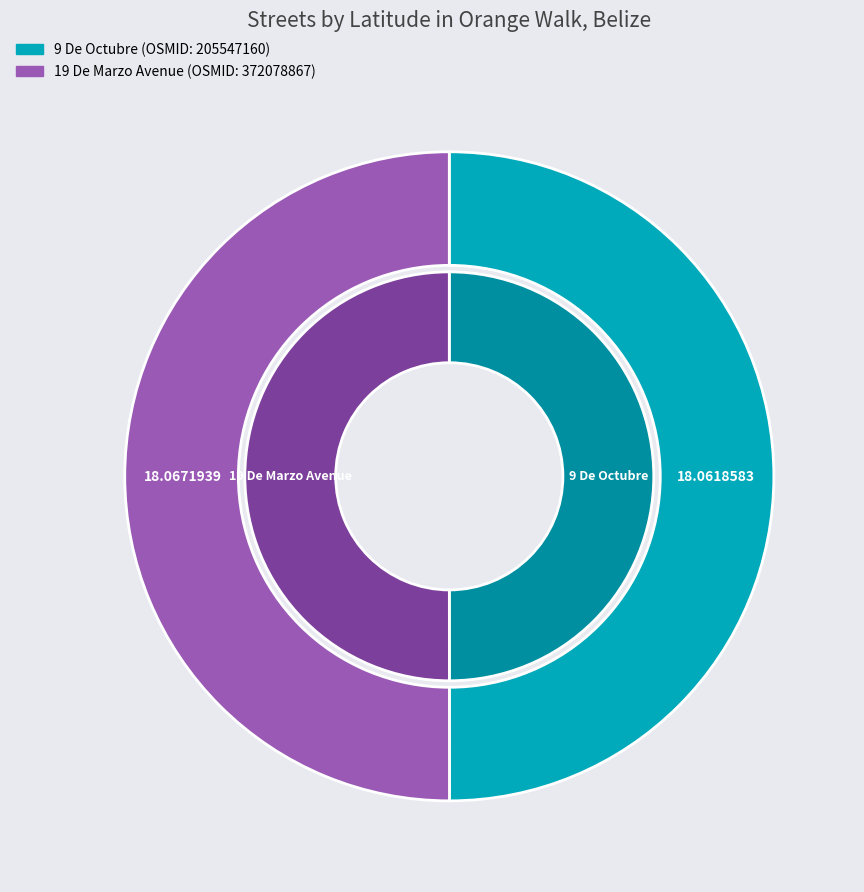

To the nearest percent, what percentage of the pie is 205547160?

50%